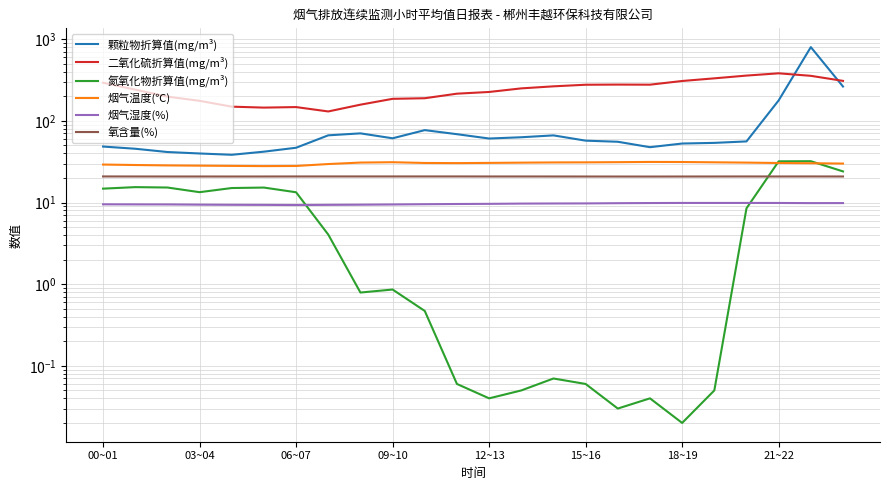

What are all the series names shown in the legend?

颗粒物折算值(mg/m³), 二氧化硫折算值(mg/m³), 氮氧化物折算值(mg/m³), 烟气温度(℃), 烟气湿度(%), 氧含量(%)